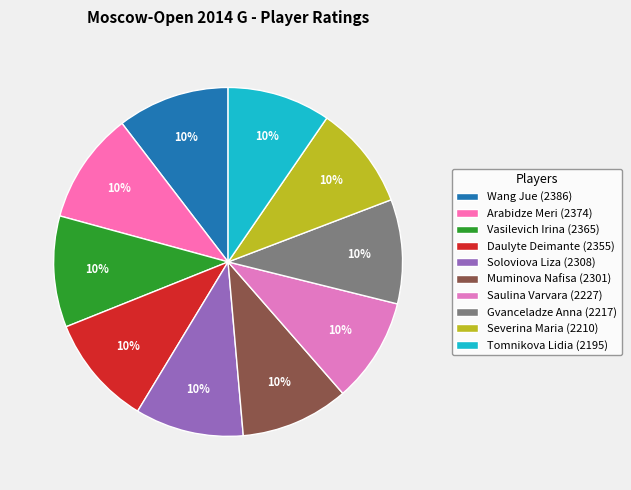

Between Saulina Varvara and Arabidze Meri, which is larger?

Arabidze Meri